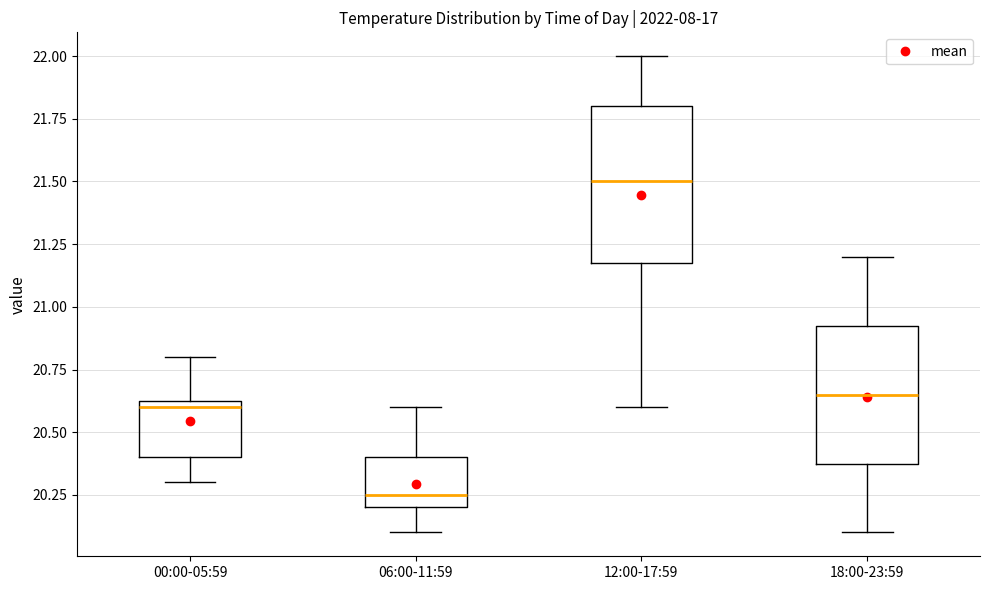

Which box has the highest median line?

12:00-17:59